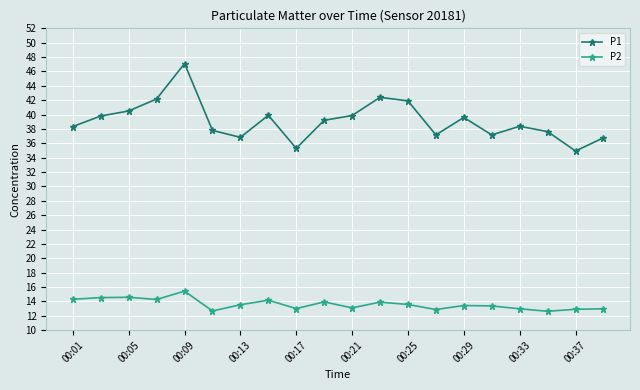

What is the value of the P2 point at the 19th from the left?

12.9